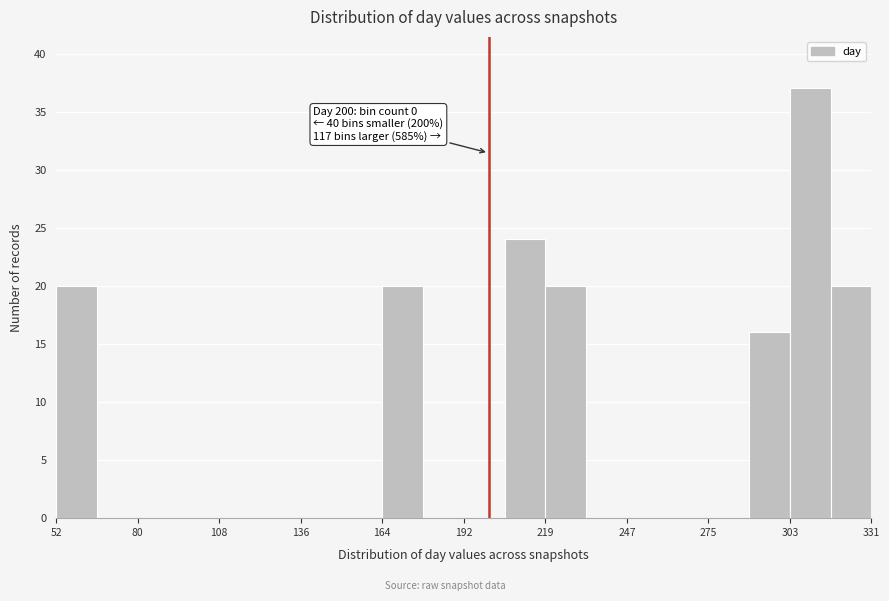

Around what value on the x-axis is the tallest bar? Give the approximate position of its centre, as read against the axis.

310